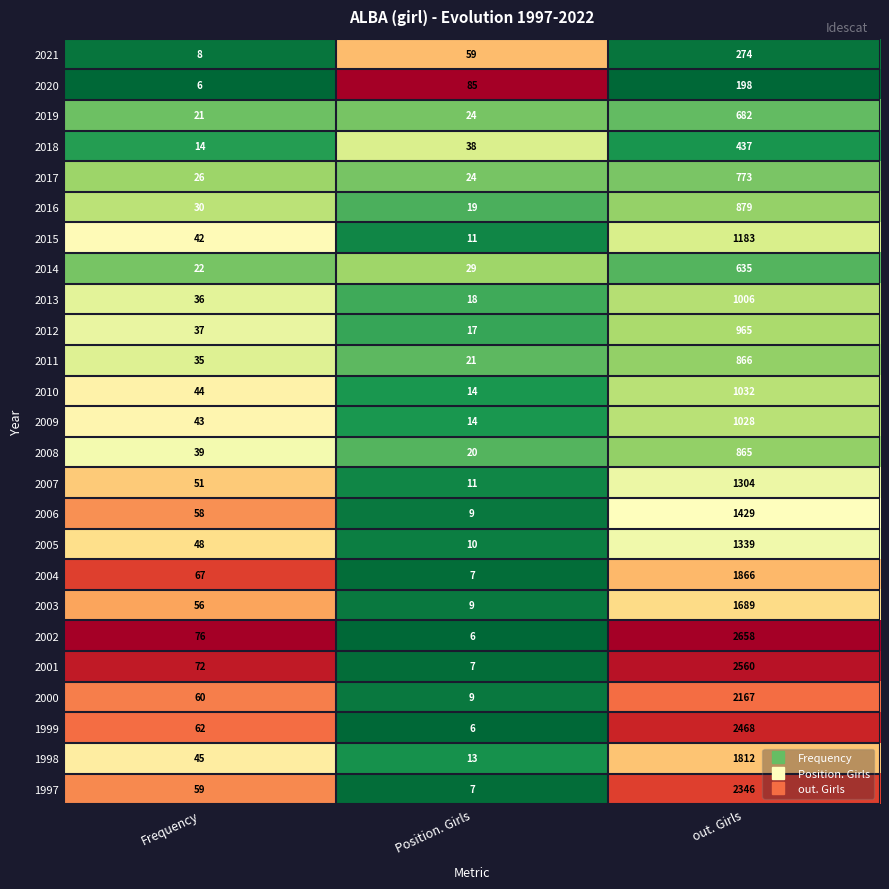

Where is 2009 nearest to the value 521?

Frequency